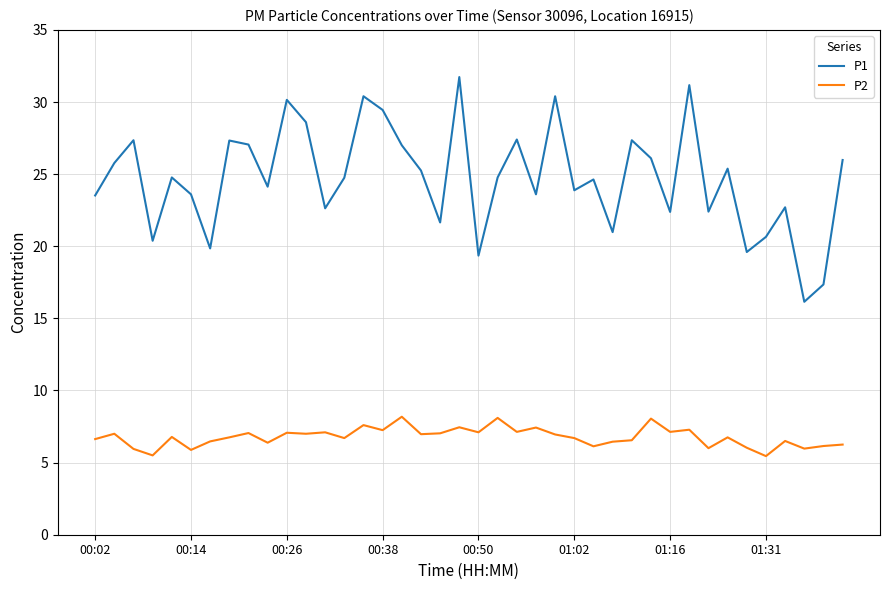

How many lines are shown in the chart?

2